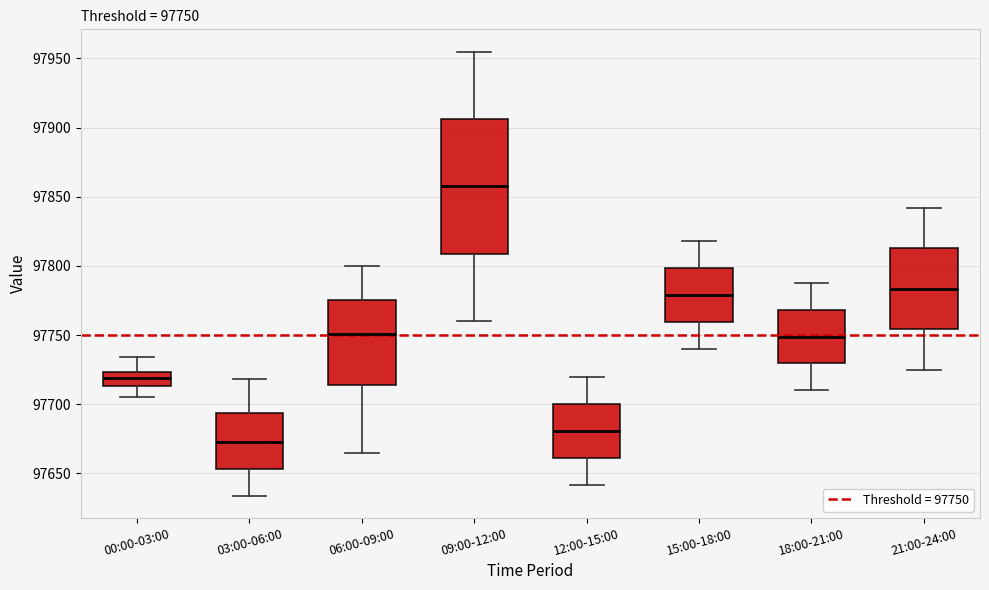

Which box is the tallest, from its lower edge to its upper edge?

09:00-12:00